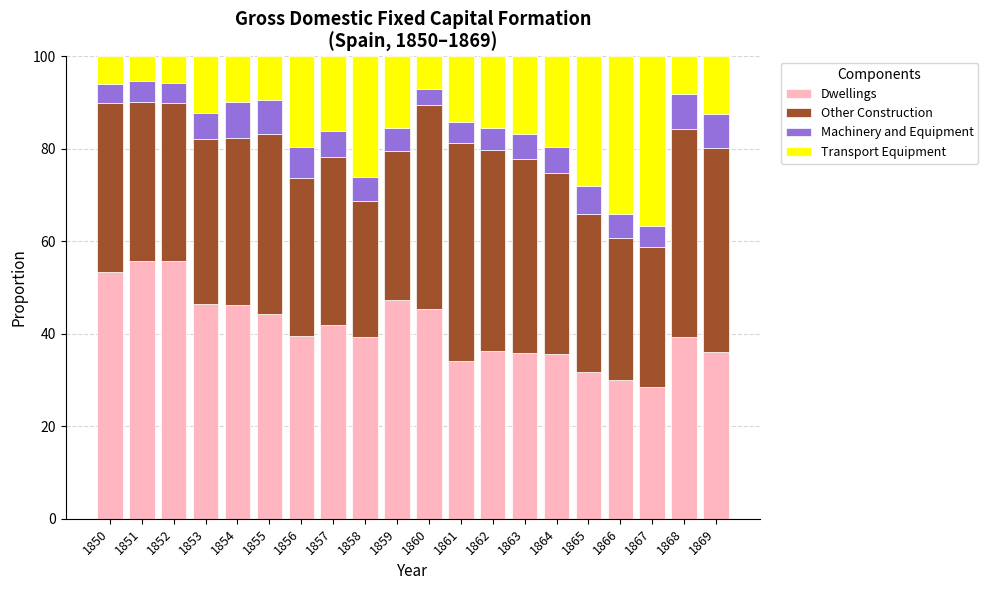

What is the total value across all series at 1855?

100.0